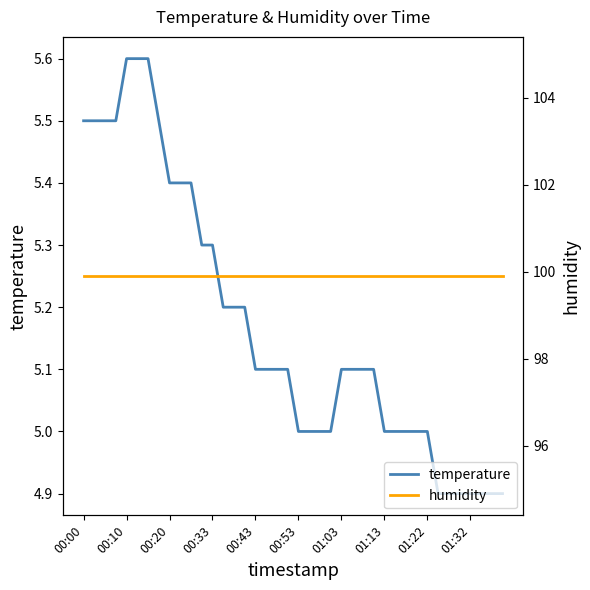

What is the highest value of the temperature series?

5.6